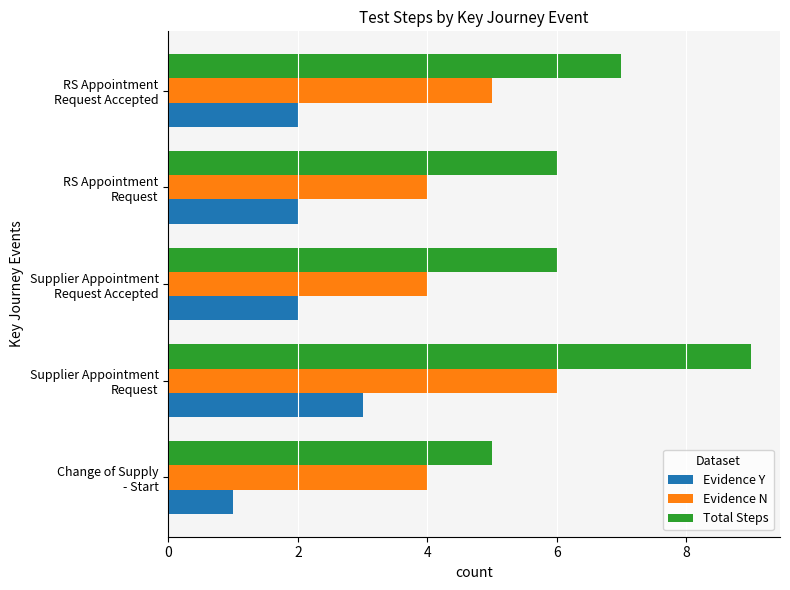

What is the average value of the Total Steps series?

7